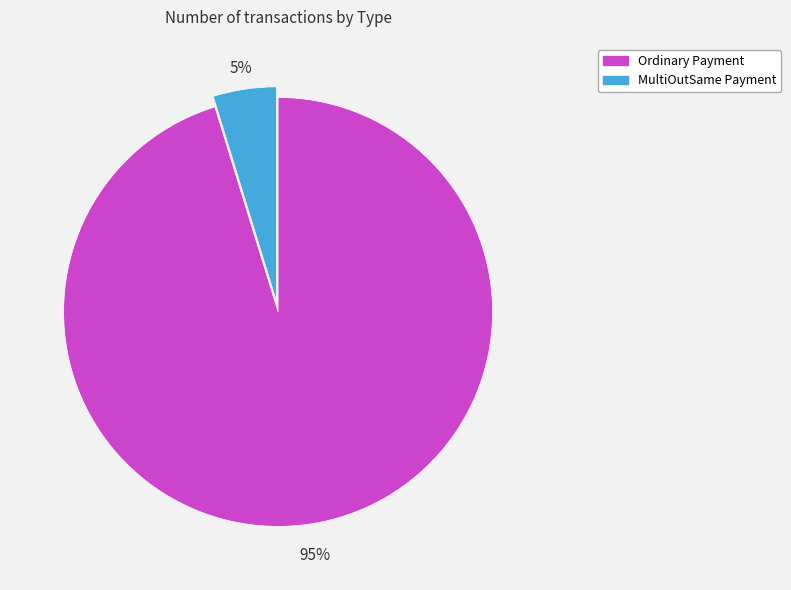

What percentage is the Ordinary Payment slice, to the nearest percent?

95%